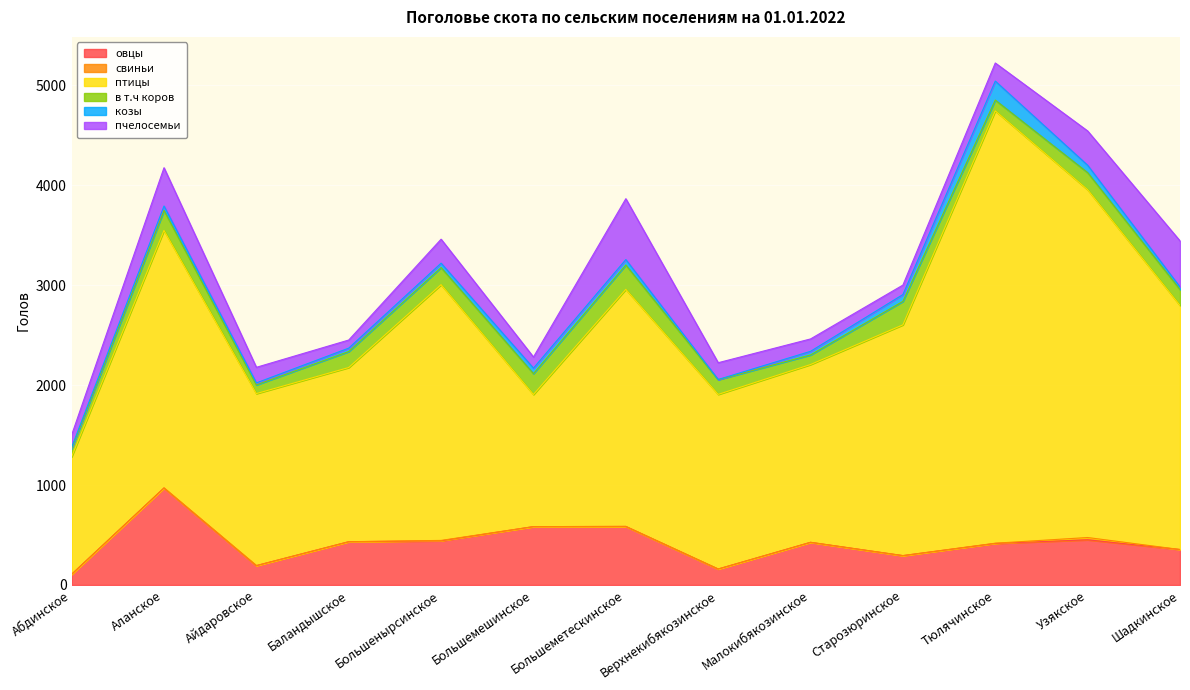

Between Баландышское and Большемешинское, which series saw the biggest shift?

птицы